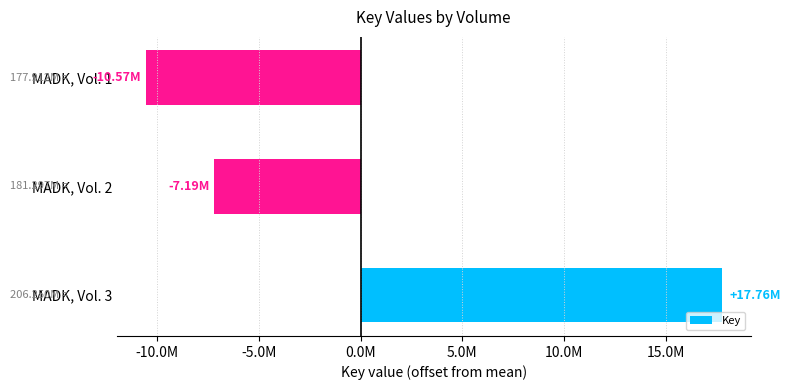

Does the chart contain any negative values?

Yes